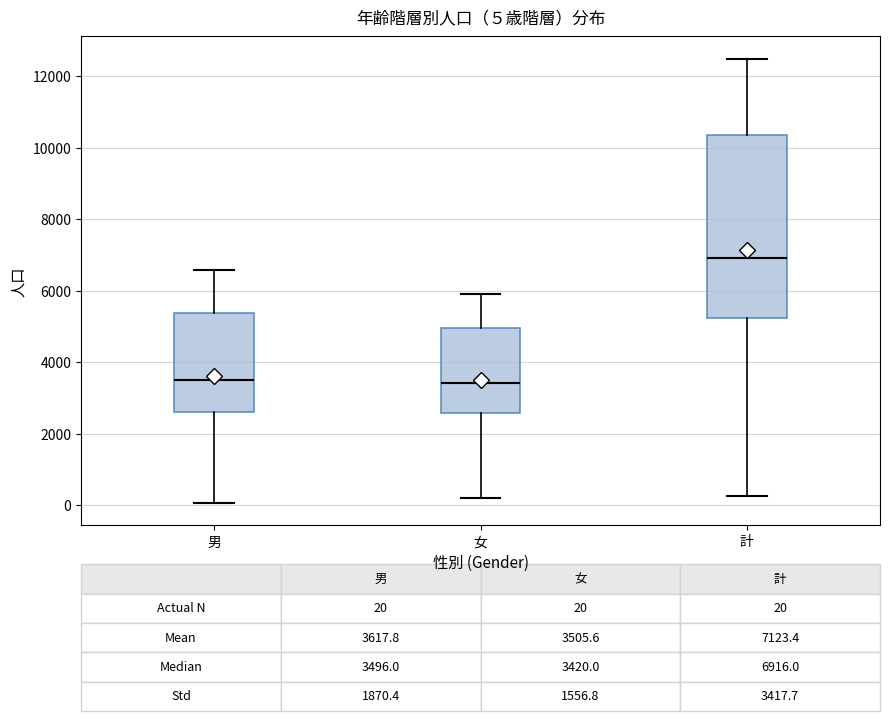

Comparing the boxes themselves (not the whiskers), which one is the tallest?

計